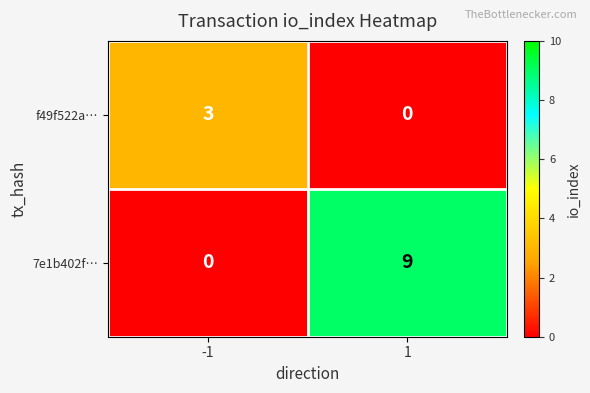

What is the difference between the 7e1b402f… values at -1 and 1?

9